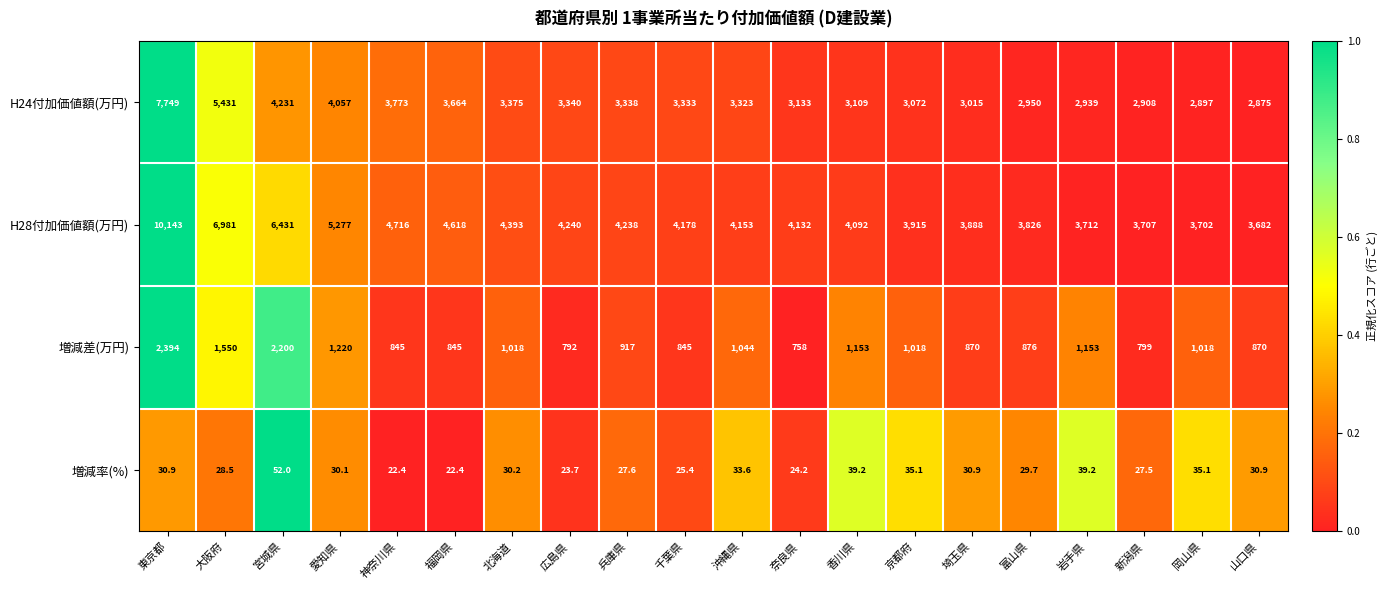

What is the average value of the 増減率(%) series?

30.9